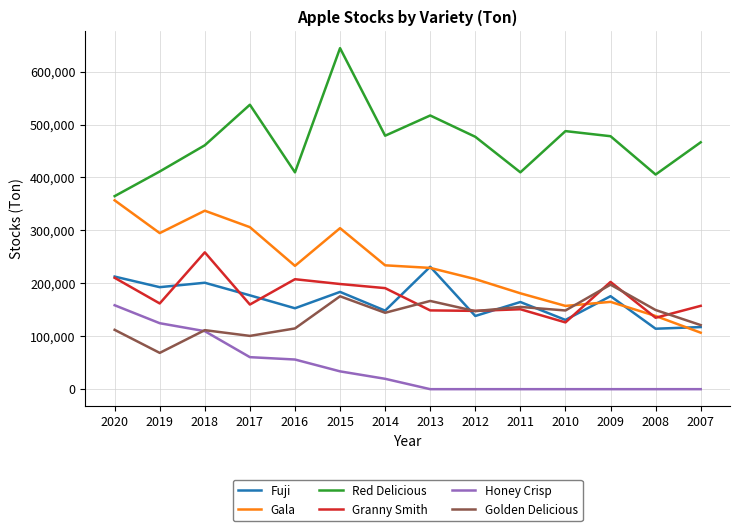

What is the difference between the highest and lowest values at 2015?

610735